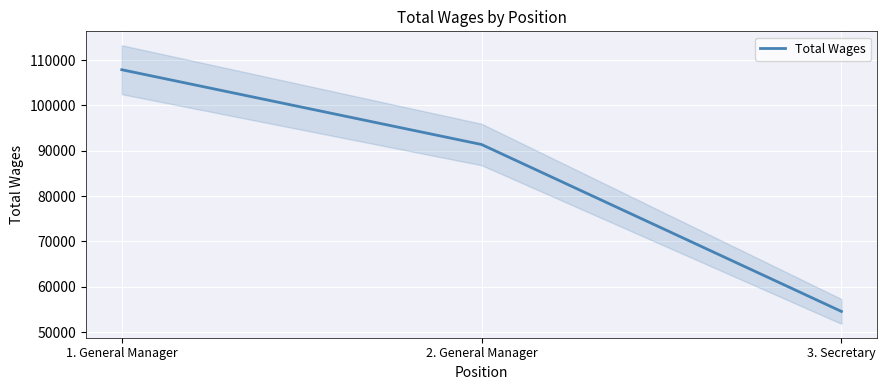

What is the value of the 1st point from the left?

107861